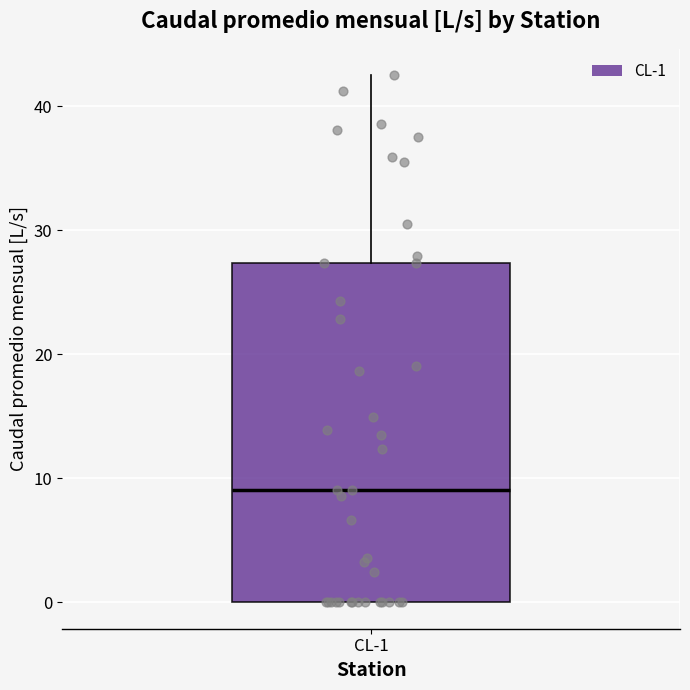

Where is the upper edge of the box for CL-1 on the y-axis? The values are not printed on the chart, so give them approximately, as read against the axis.

27